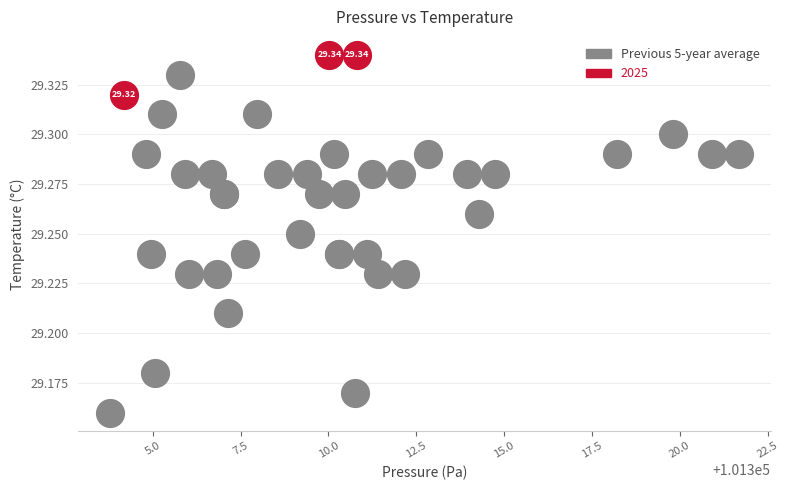

Which series has the widest spread of Y values?

Previous 5-year average